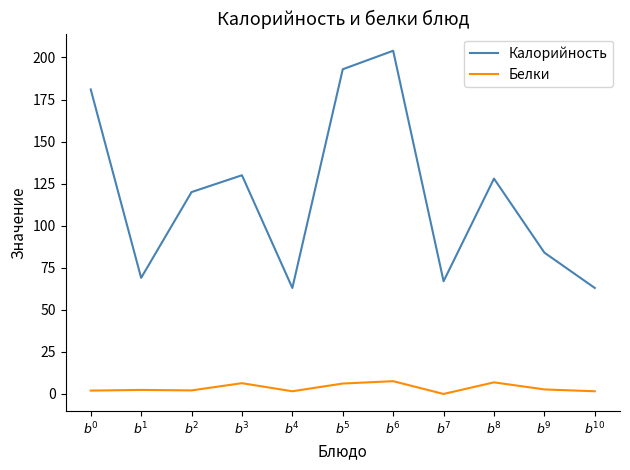

Which series has the largest range (max minus min)?

Калорийность